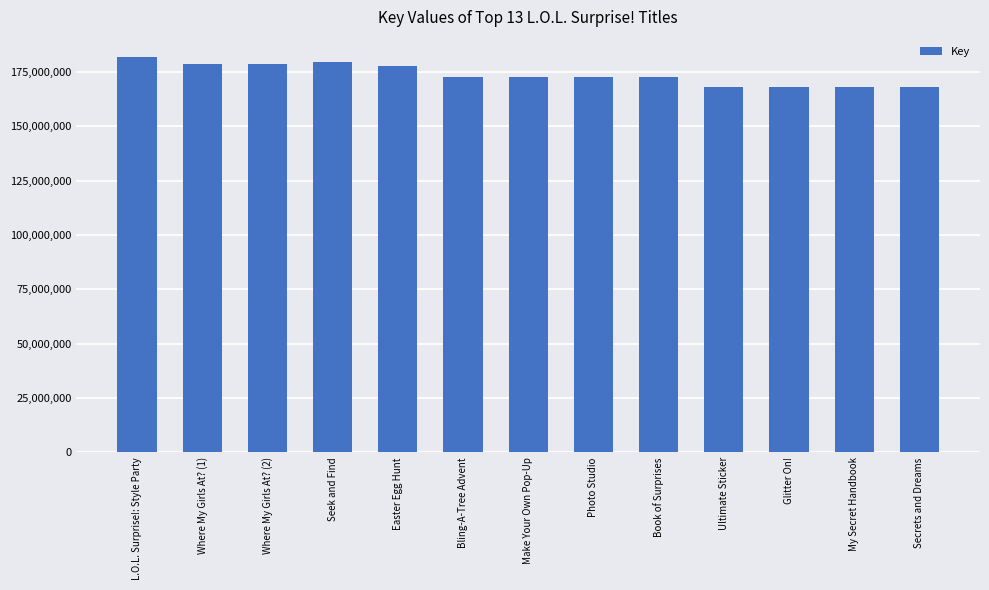

What is the average value?

173634378